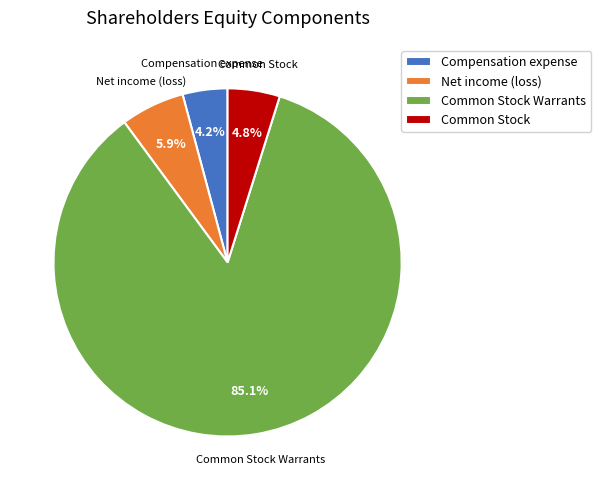

What percentage is NOT represented by Common Stock Warrants?

14.9%